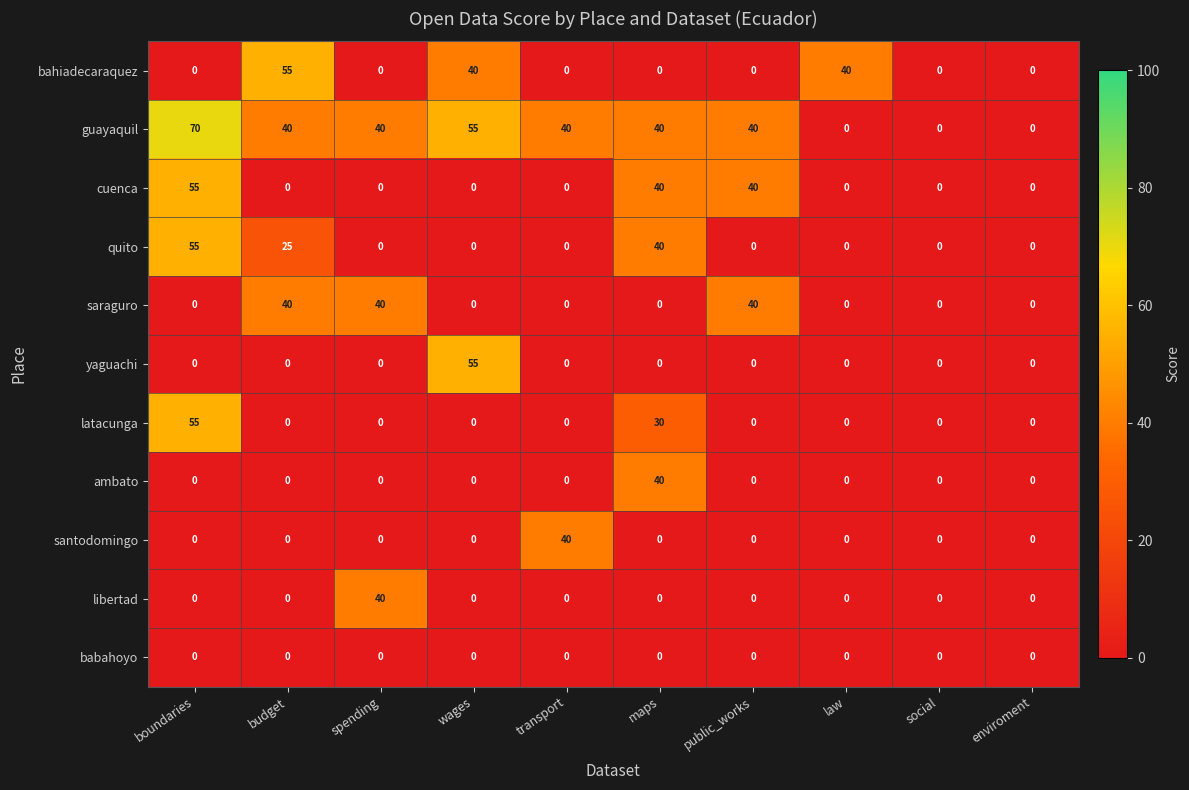

Is the value of libertad at maps greater than the value of ambato at maps?

No